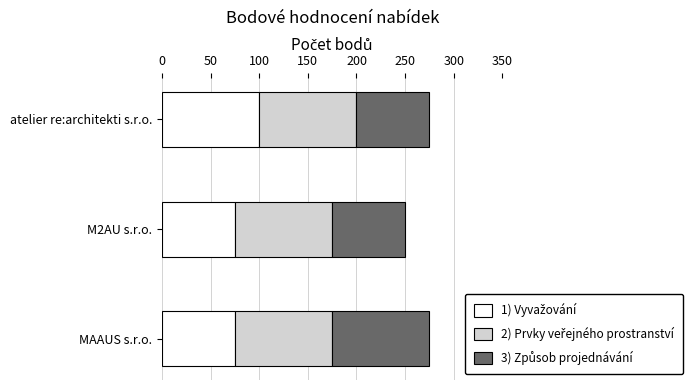

What is the total value across all series at M2AU s.r.o.?

250